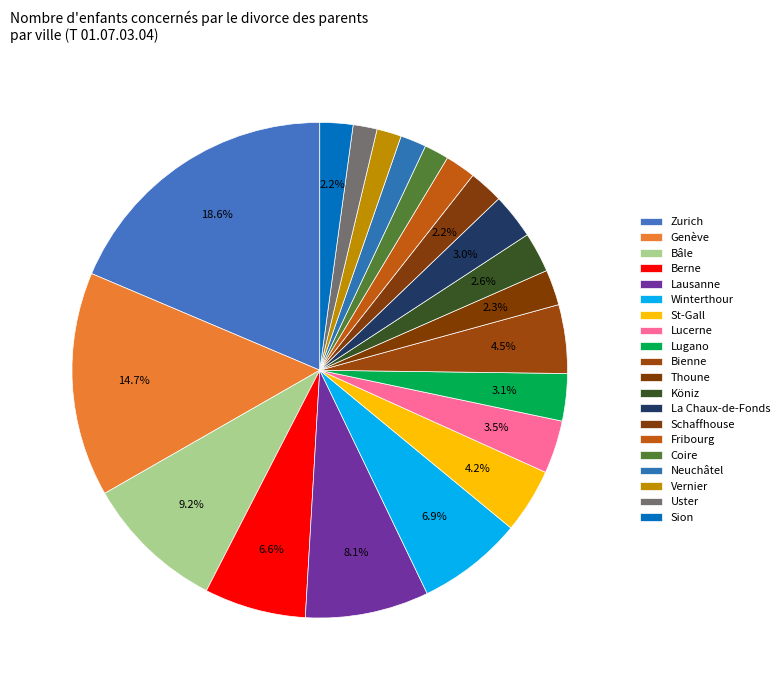

What is the smallest slice in the pie chart?

Uster